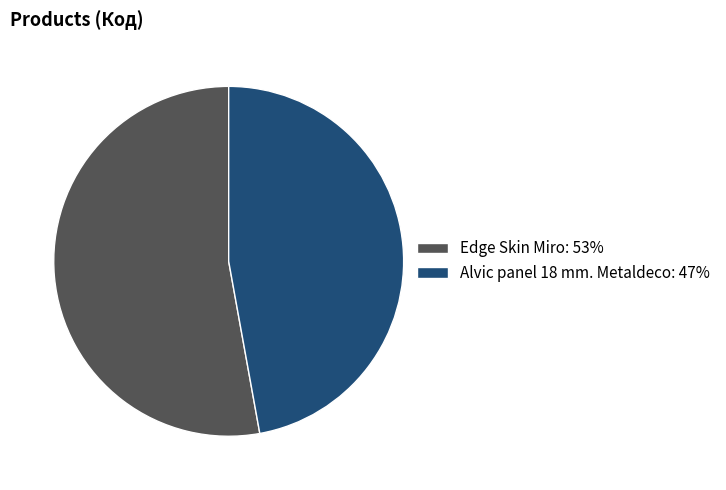

Count the number of slices in the pie.

2